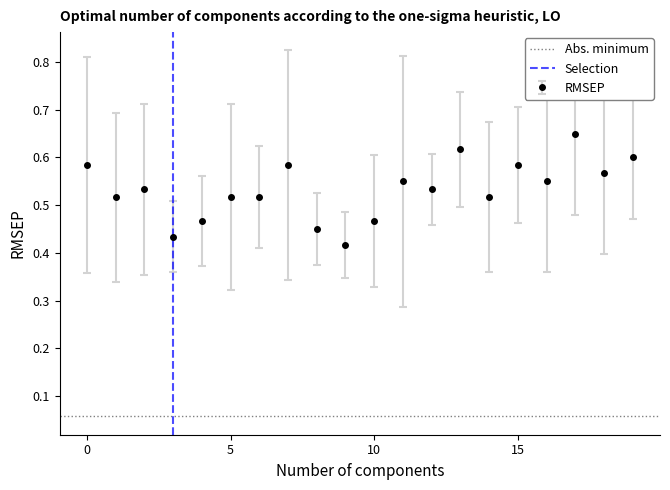

The value of RMSEP at 10 is 0.1. True or false?

False